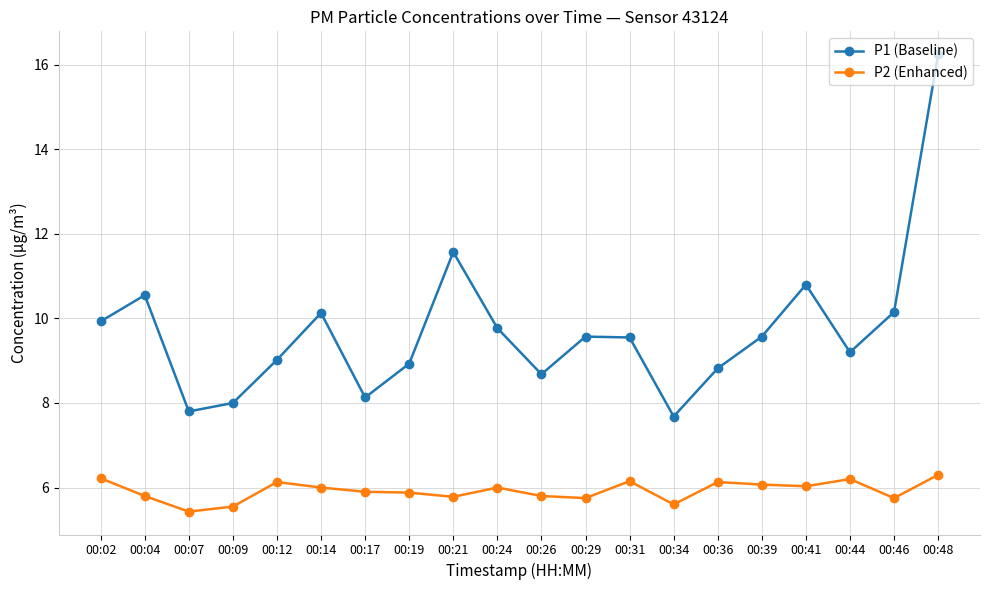

Rank the series at 00:46 from lowest to highest value.

P2 (Enhanced), P1 (Baseline)